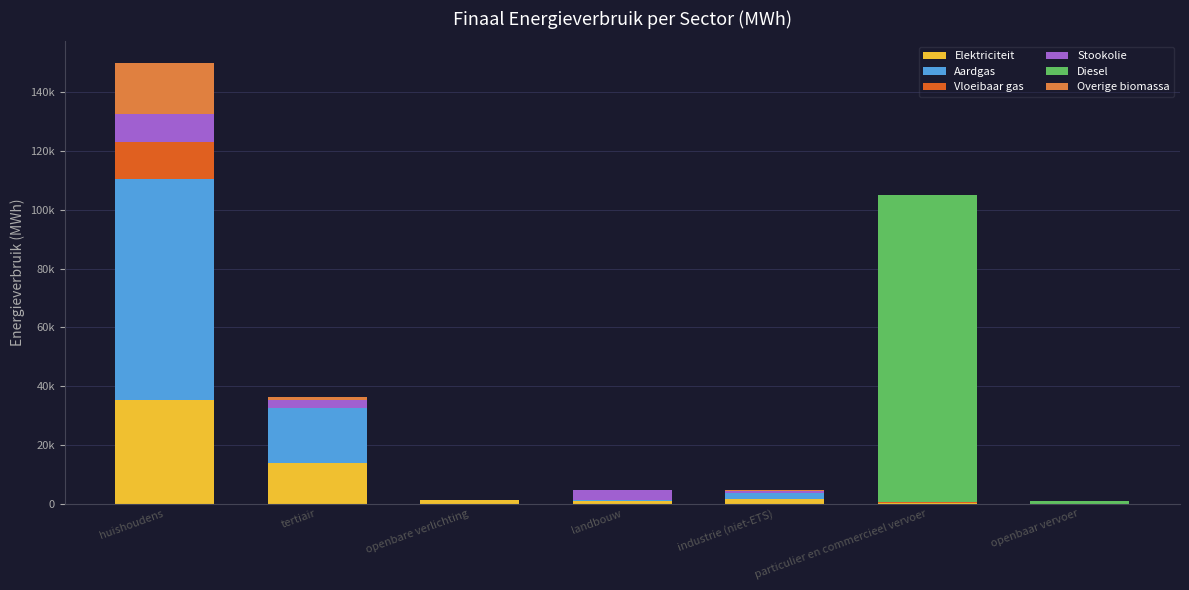

Are the bars horizontal?

No